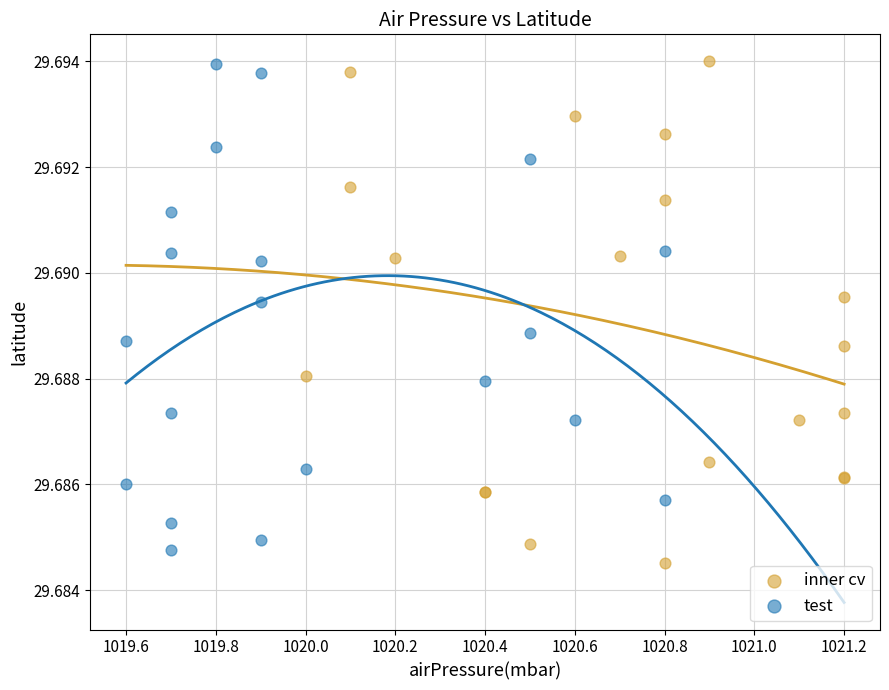

Which series reaches the minimum Y coordinate?

inner cv